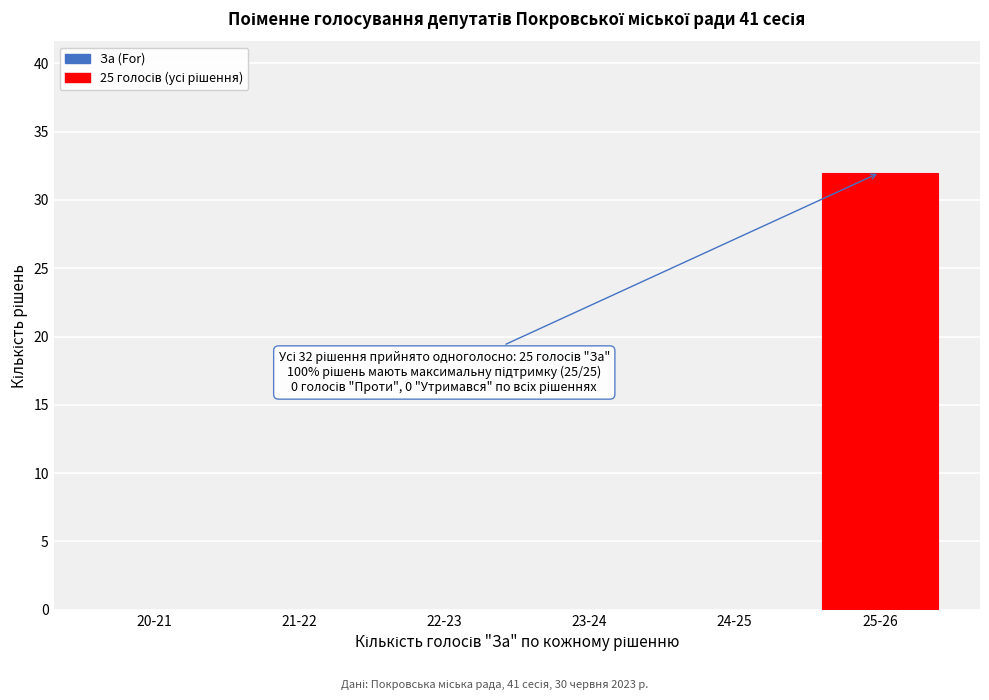

Reading right to left, what are all the values shown in this chart?

25-26=32	24-25=0	23-24=0	22-23=0	21-22=0	20-21=0